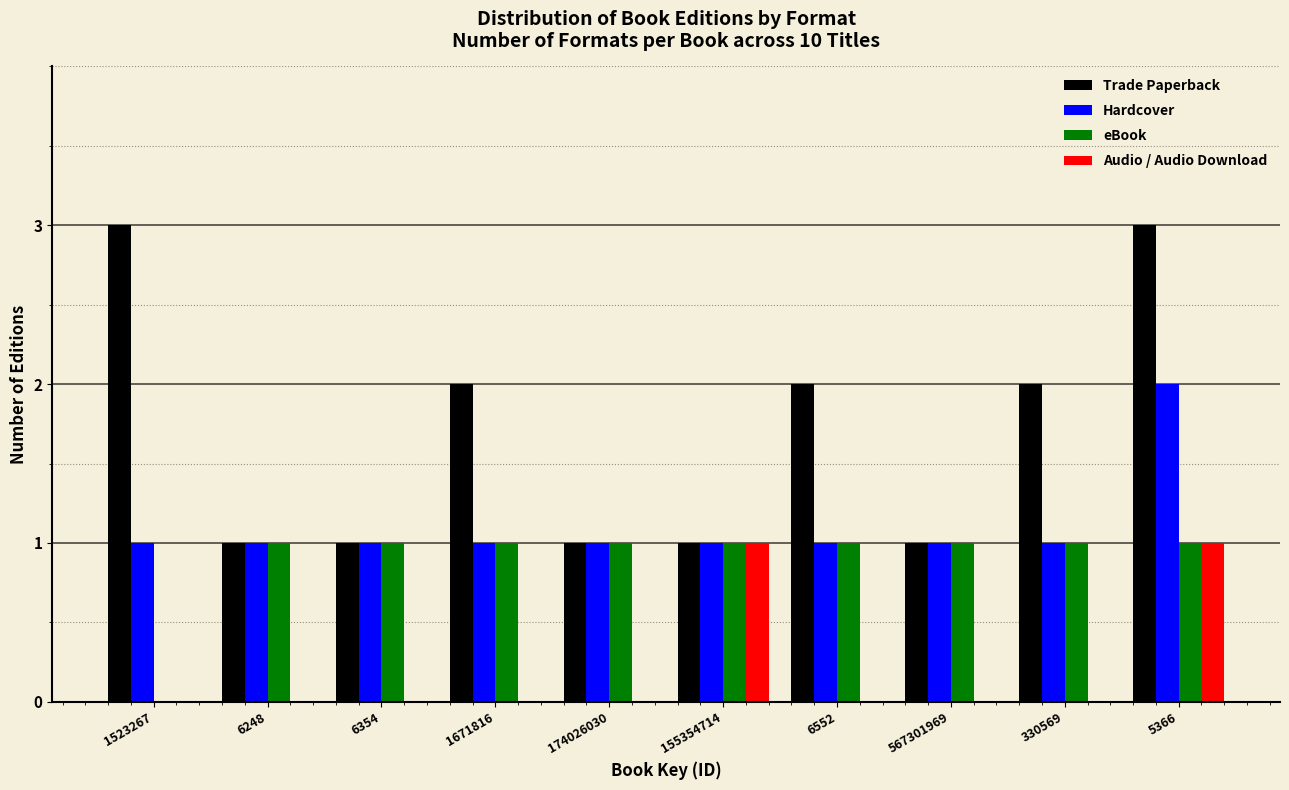

Between 1671816 and 174026030, which series saw the biggest shift?

Trade Paperback